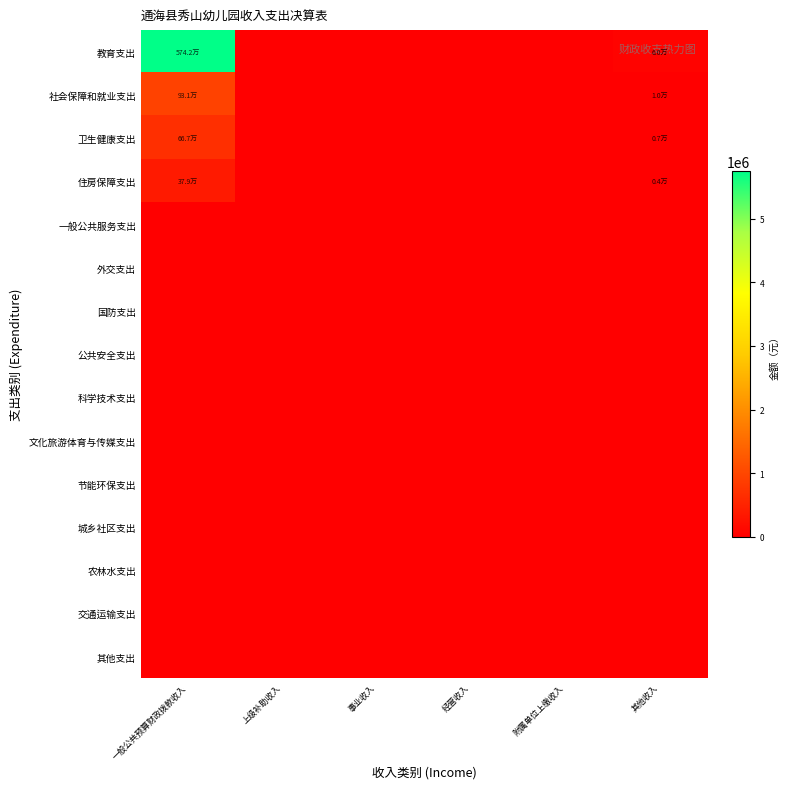

Which label corresponds to the largest value in the chart?

一般公共预算财政拨款收入